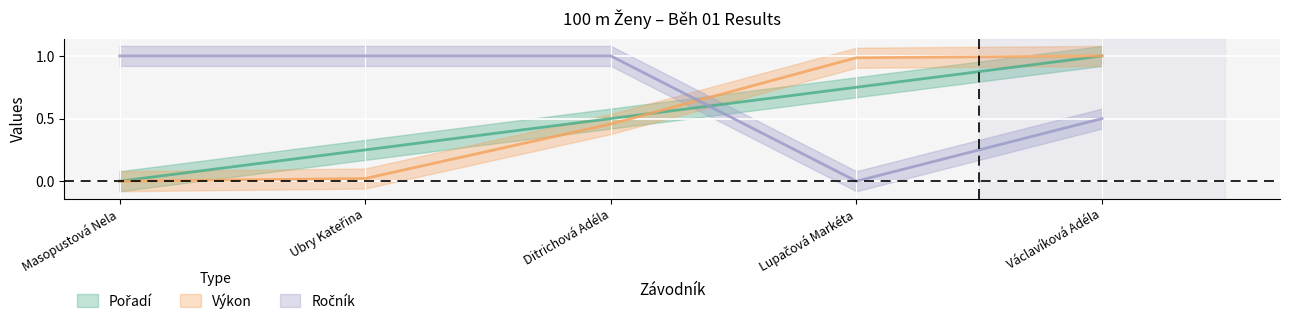

At which category does the chart reach its peak across all series?

Václavíková Adéla